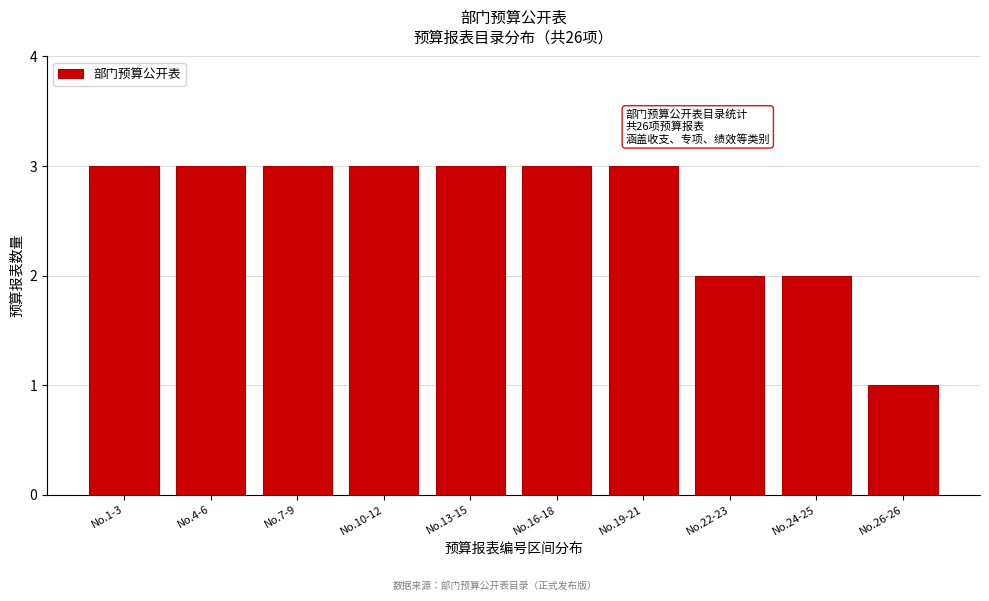

Reading left to right, list all the values displayed in this chart.

3	3	3	3	3	3	3	2	2	1